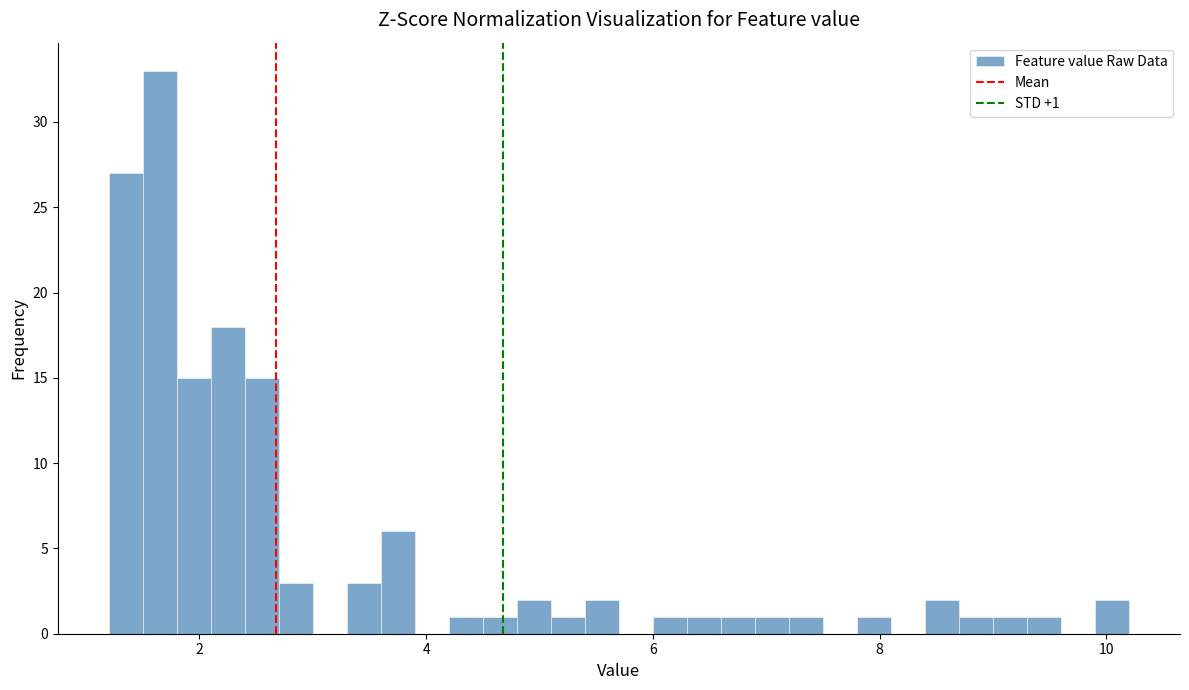

Around what value on the x-axis is the tallest bar? Give the approximate position of its centre, as read against the axis.

1.6